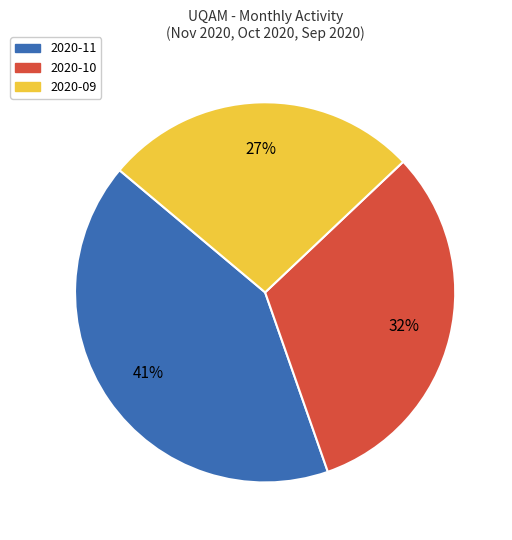

Is there a majority slice in this chart?

No